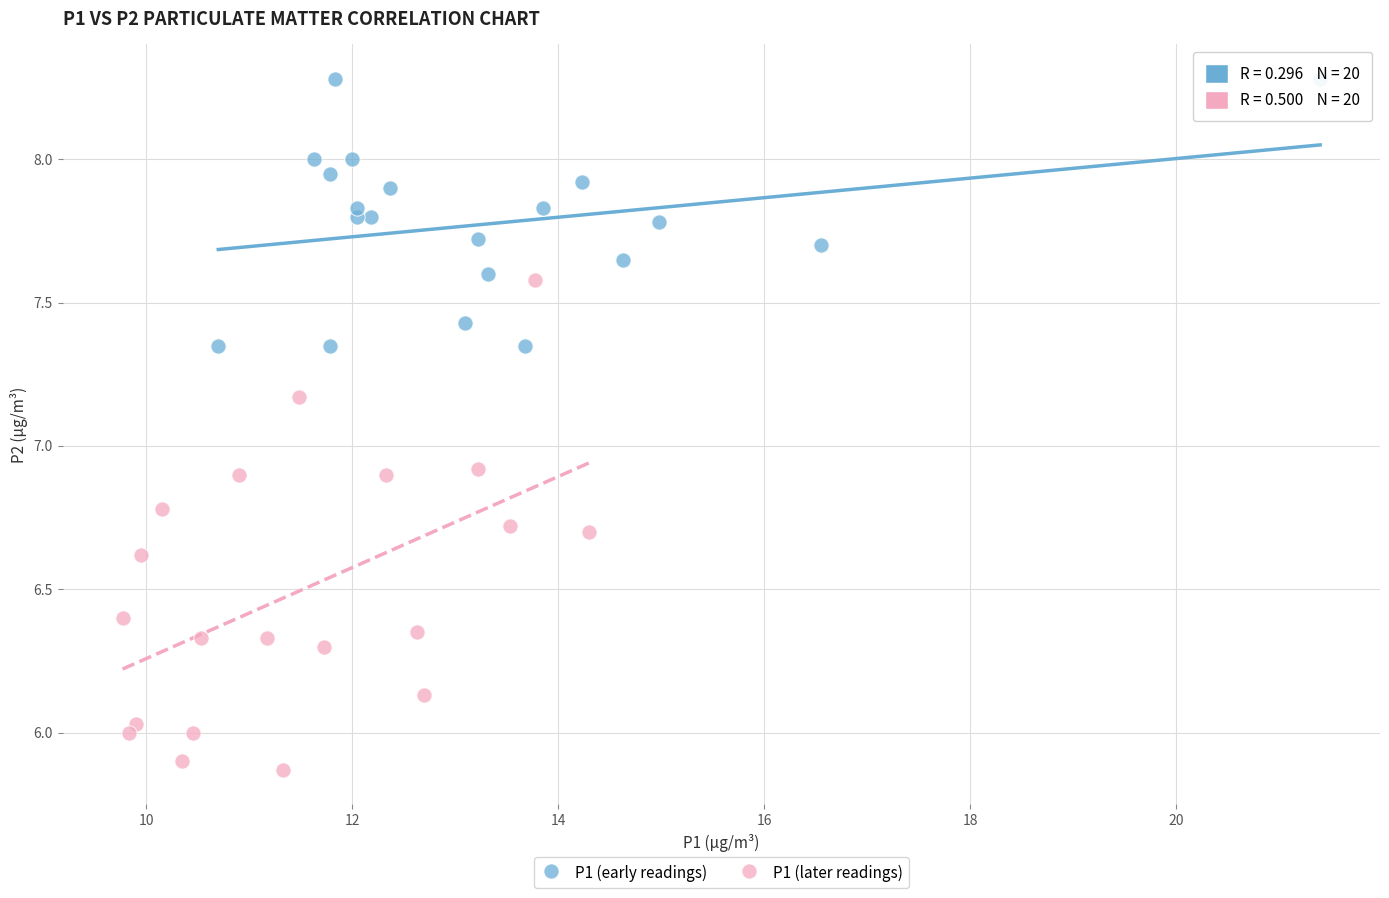

Which series reaches the minimum Y coordinate?

P1 (later readings)